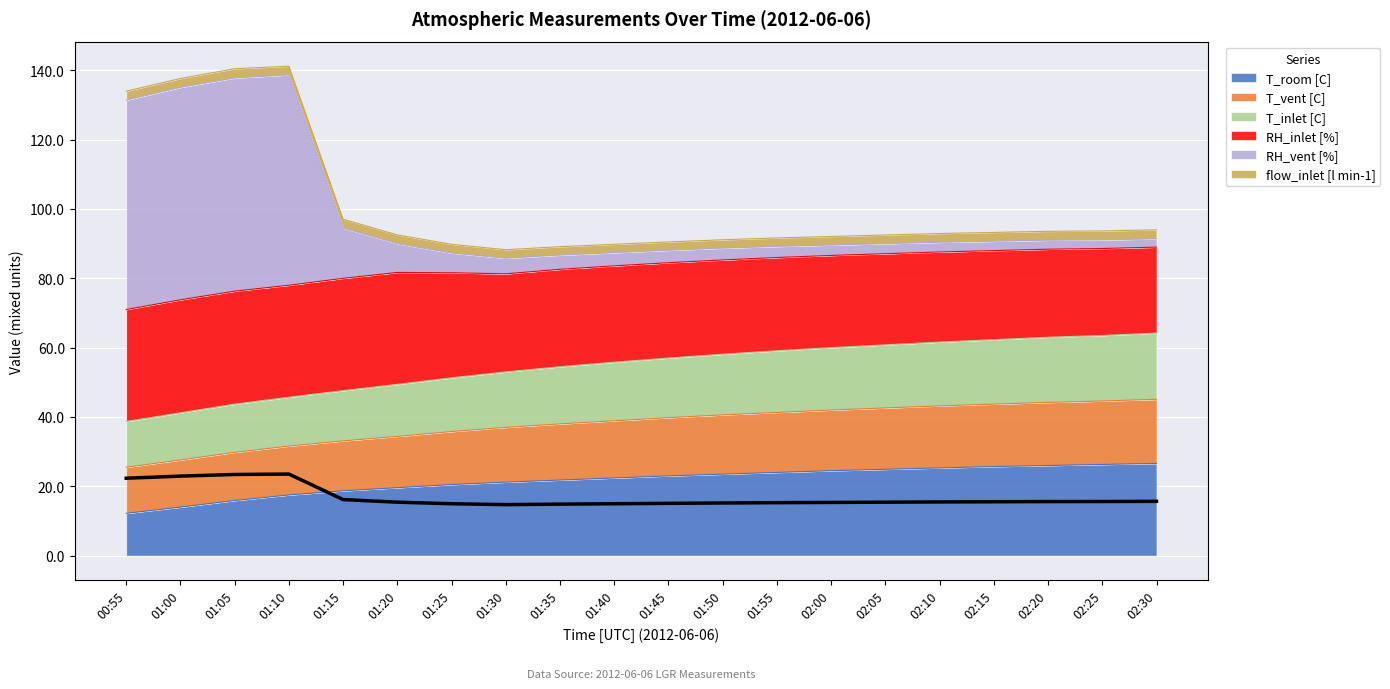

True or false: the data shows 4.6 at 01:20.

False